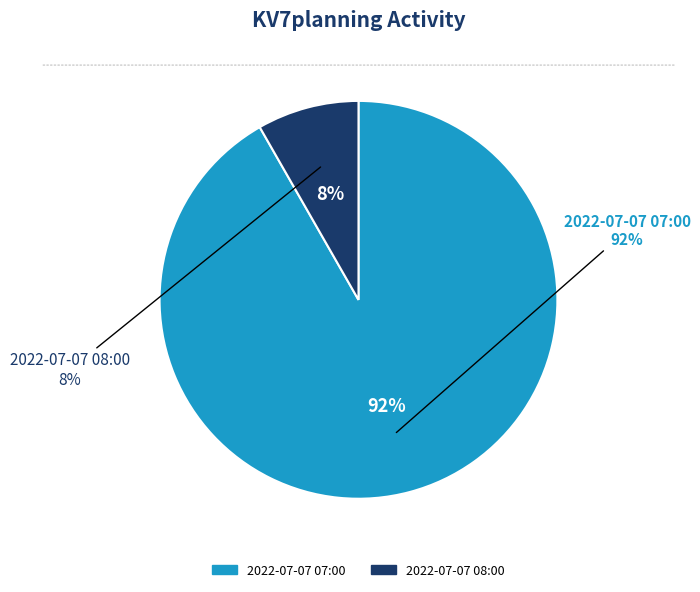

Which slice is the largest?

2022-07-07 07:00